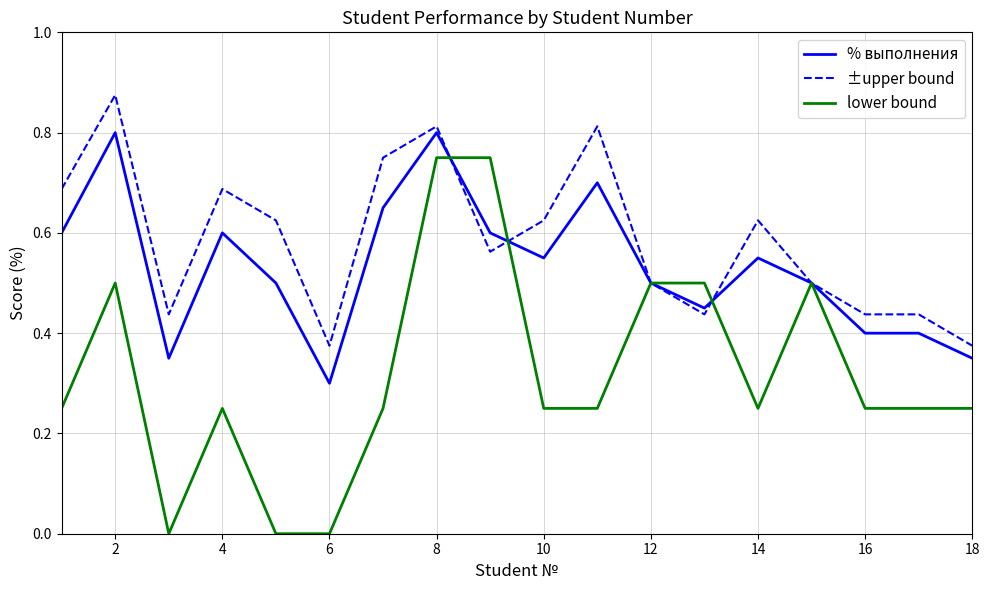

True or false: lower bound and ±upper bound cross at least once.

True